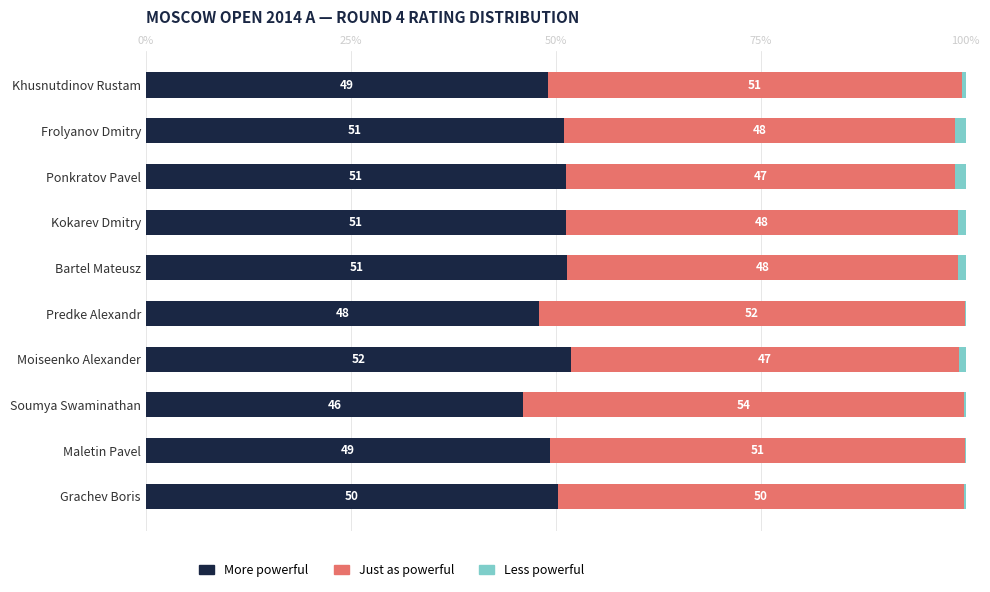

At which label does More powerful reach its peak?

Moiseenko Alexander